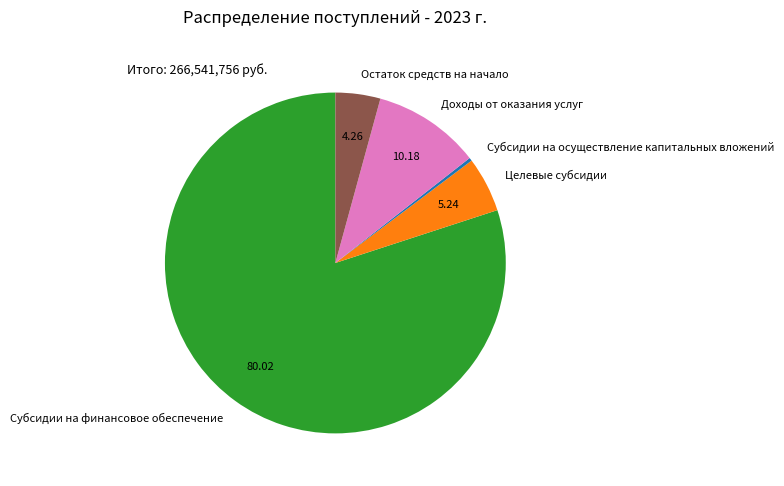

The Доходы от оказания услуг slice represents 10% of the pie. True or false?

True